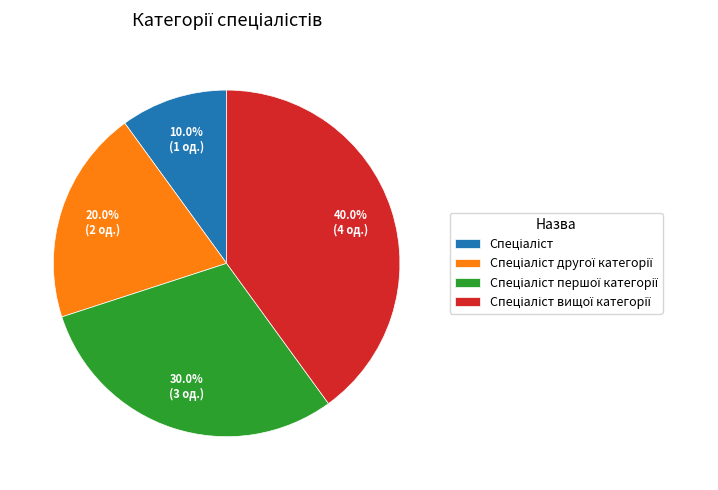

Does any single category account for the majority?

No